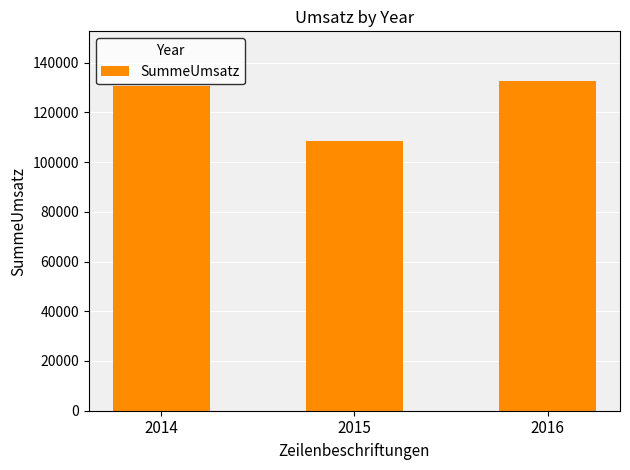

List the labels in order of value, smallest first.

2015, 2014, 2016